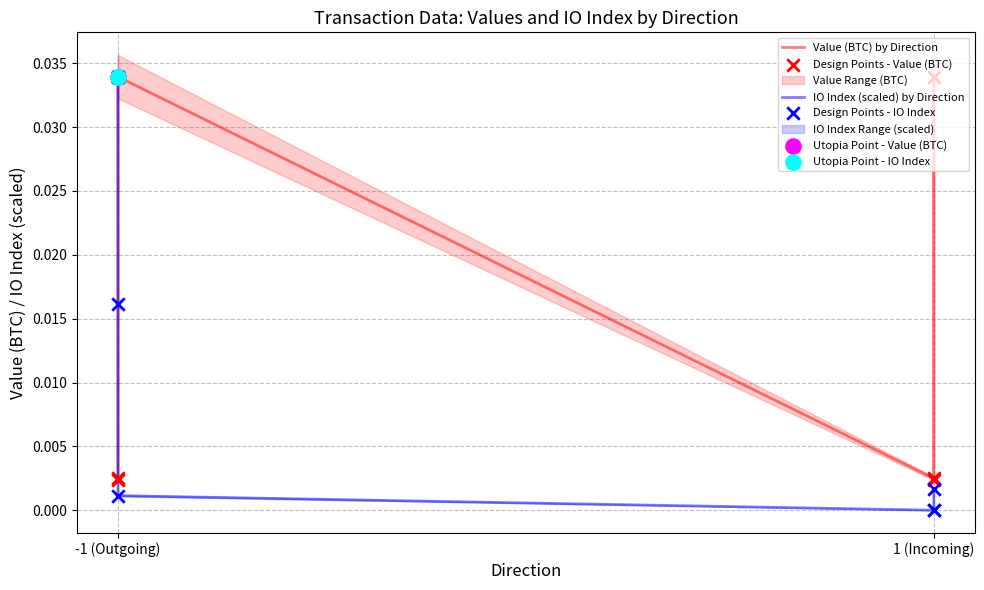

At which category is the sum across all series the highest?

-1 (Outgoing)